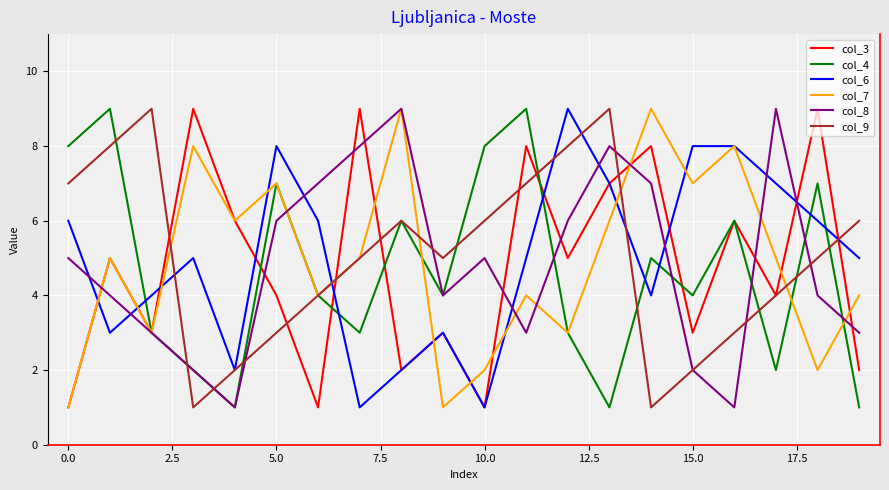

How many distinct data groups are displayed?

6